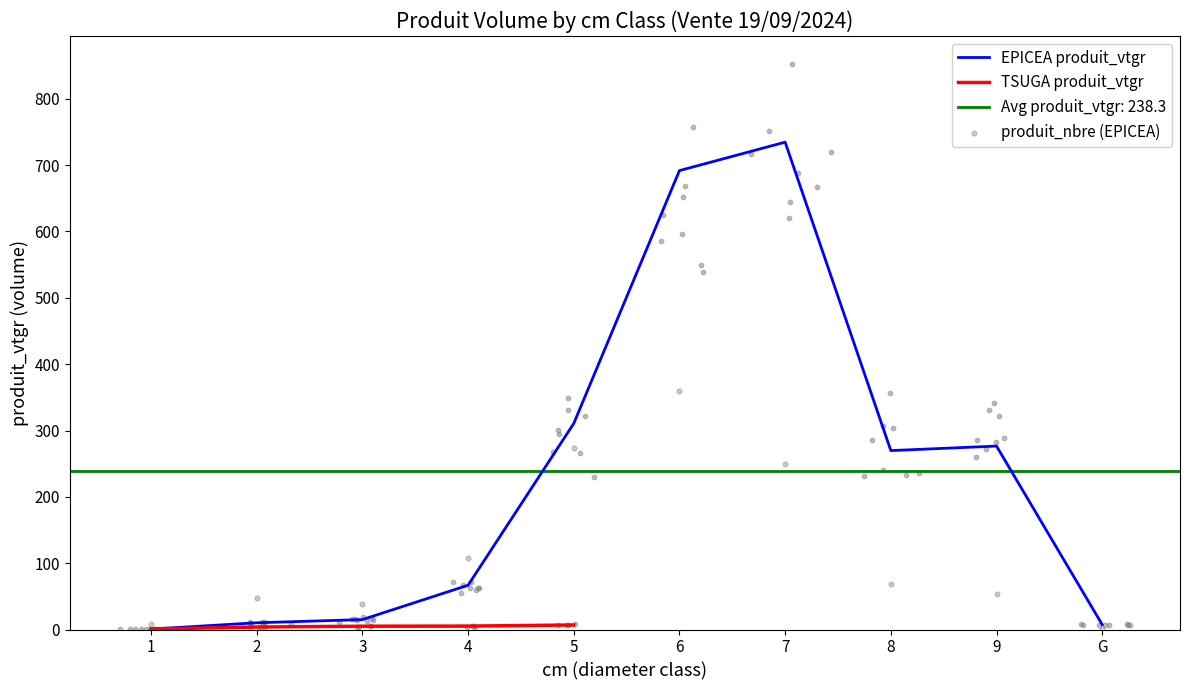

Is the value of produit_nbre (EPICEA) at 5 greater than the value of TSUGA produit_vtgr at 5?

Yes